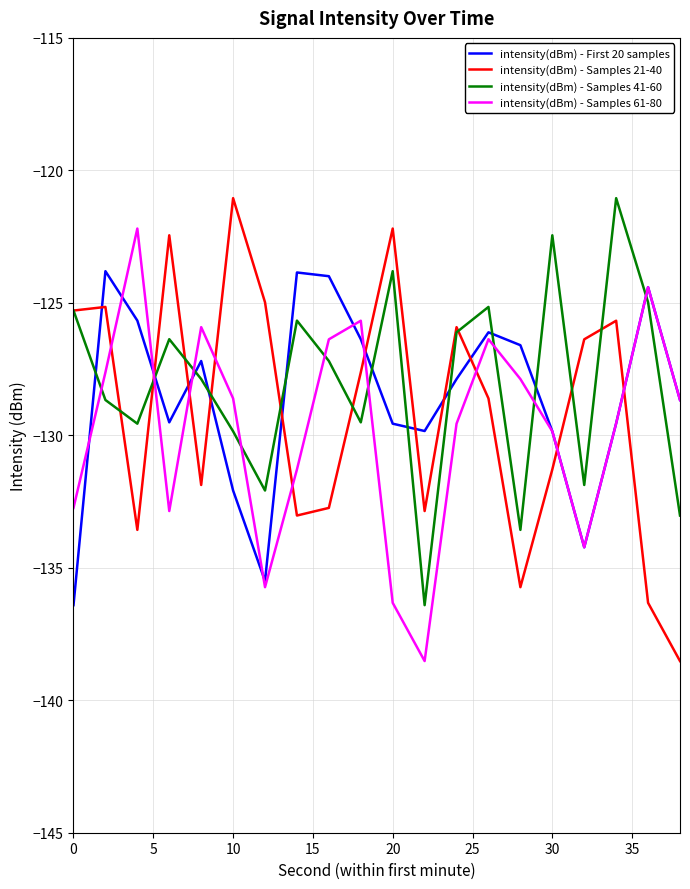

Which series has the widest spread of values?

intensity(dBm) - Samples 21-40